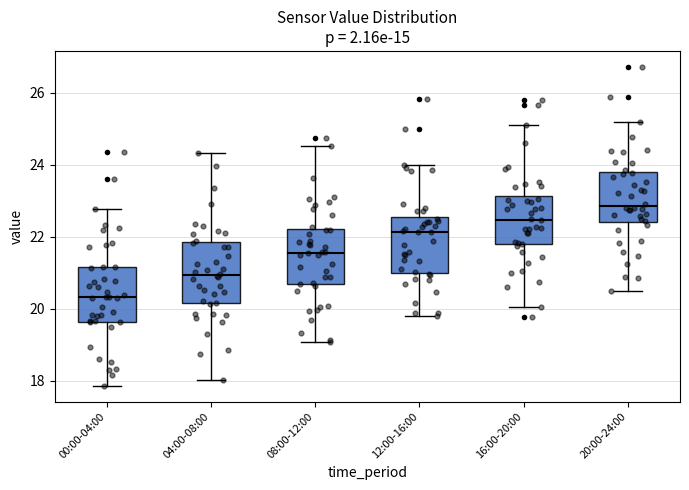

Reading left to right, transcribe this box plot: for each box, give where its median line is, the range the box spans, and where its two whiskers end, as read against the y-axis. The values are not printed on the chart, so give them approximately, as read against the axis.

00:00-04:00: median 20.4, box 19.6 to 21.2, whiskers 17.8 to 22.8
04:00-08:00: median 21.0, box 20.2 to 21.8, whiskers 18.0 to 24.4
08:00-12:00: median 21.6, box 20.6 to 22.2, whiskers 19.0 to 24.6
12:00-16:00: median 22.2, box 21.0 to 22.6, whiskers 19.8 to 24.0
16:00-20:00: median 22.4, box 21.8 to 23.2, whiskers 20.0 to 25.0
20:00-24:00: median 22.8, box 22.4 to 23.8, whiskers 20.4 to 25.2